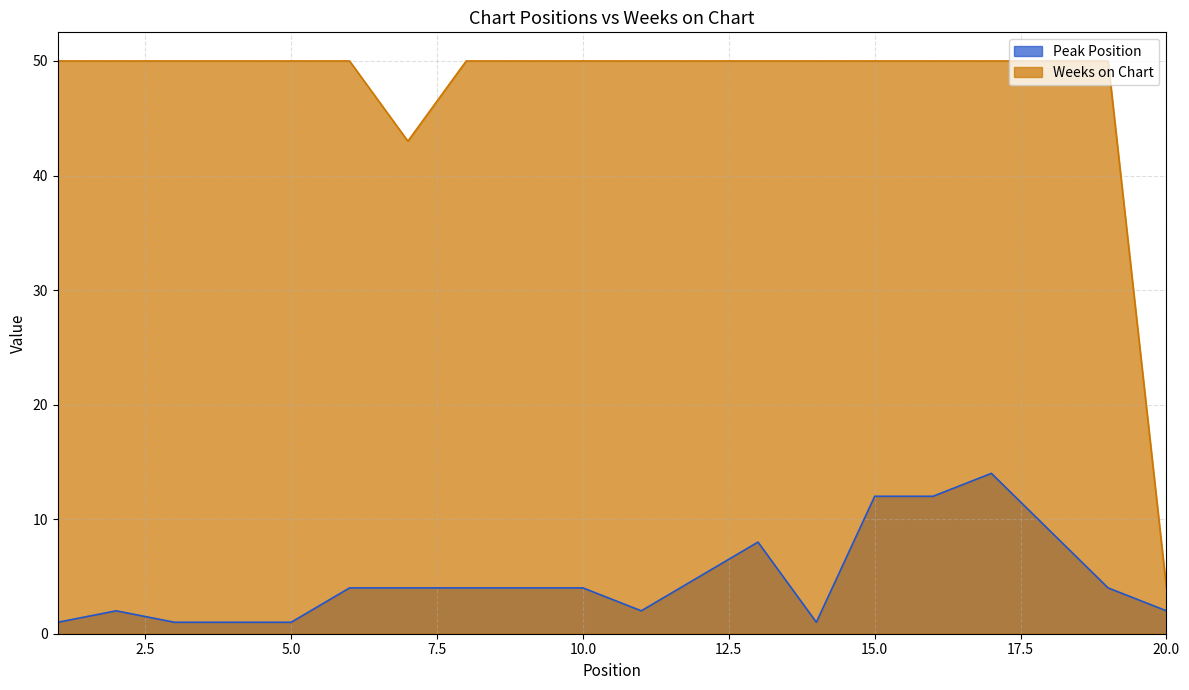

What is the spread (max minus min) of values at 9?

46